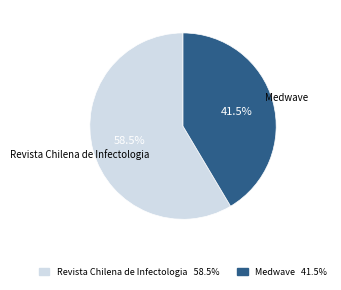

How many slices are in this pie chart?

2